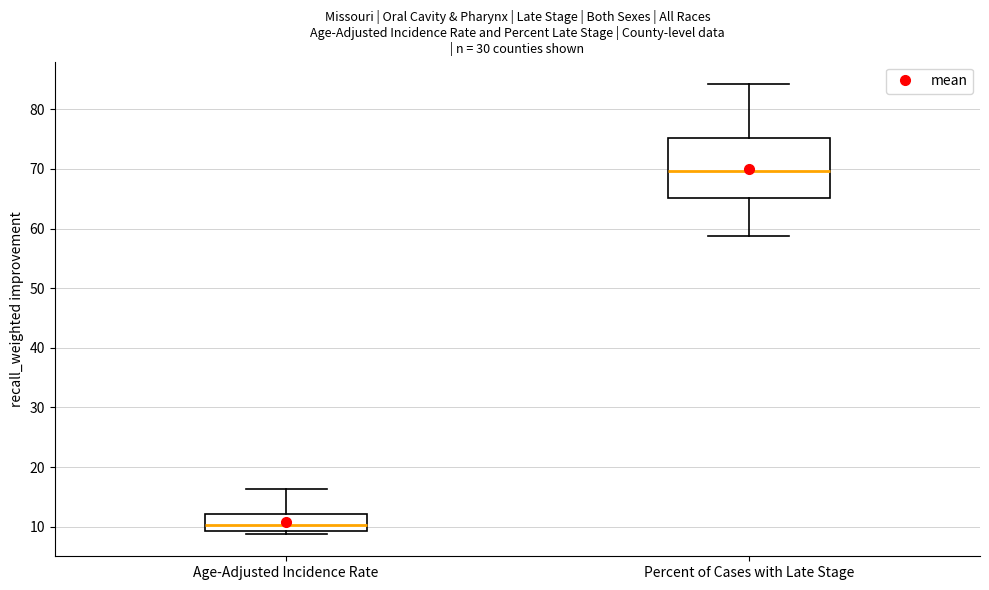

Where is the lower edge of the box for Age-Adjusted Incidence Rate on the y-axis? The values are not printed on the chart, so give them approximately, as read against the axis.

9